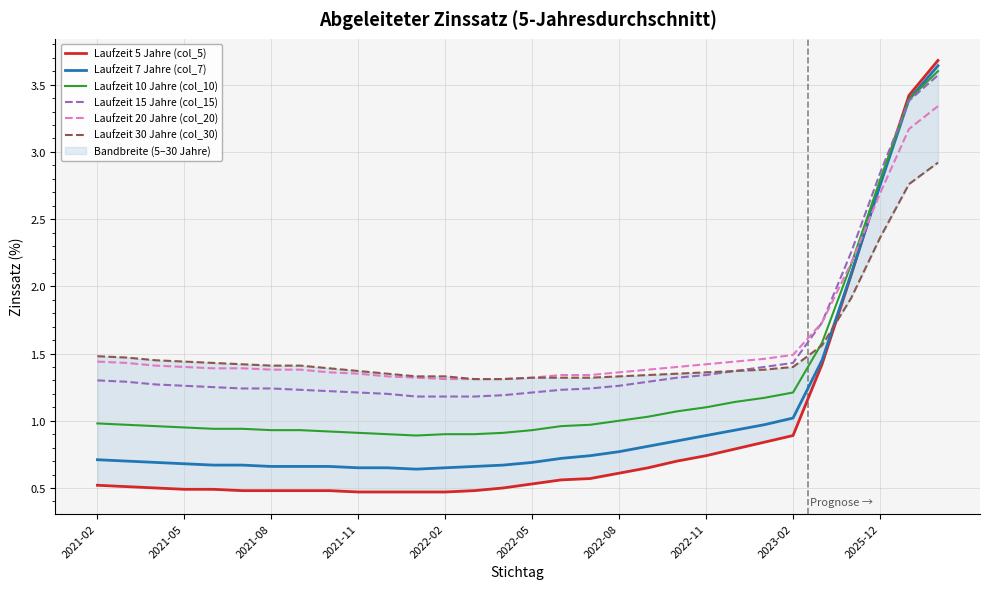

Reading right to left, what are all the values shown in this chart?

Laufzeit 5 Jahre (col_5): 3.7	3.4	2.8	2.1	1.4	0.9	0.8	0.8	0.7	0.7	0.7	0.6	0.6	0.6	0.5	0.5	0.5	0.5	0.5	0.5	0.5	0.5	0.5	0.5	0.5	0.5	0.5	0.5	0.5	0.5
Laufzeit 7 Jahre (col_7): 3.6	3.4	2.8	2.1	1.4	1.0	1.0	0.9	0.9	0.8	0.8	0.8	0.7	0.7	0.7	0.7	0.7	0.7	0.6	0.7	0.7	0.7	0.7	0.7	0.7	0.7	0.7	0.7	0.7	0.7
Laufzeit 10 Jahre (col_10): 3.6	3.4	2.8	2.2	1.6	1.2	1.2	1.1	1.1	1.1	1.0	1.0	1.0	1.0	0.9	0.9	0.9	0.9	0.9	0.9	0.9	0.9	0.9	0.9	0.9	0.9	0.9	1.0	1.0	1.0
Laufzeit 15 Jahre (col_15): 3.6	3.4	2.8	2.2	1.7	1.4	1.4	1.4	1.3	1.3	1.3	1.3	1.2	1.2	1.2	1.2	1.2	1.2	1.2	1.2	1.2	1.2	1.2	1.2	1.2	1.2	1.3	1.3	1.3	1.3
Laufzeit 20 Jahre (col_20): 3.3	3.2	2.7	2.2	1.7	1.5	1.5	1.4	1.4	1.4	1.4	1.4	1.3	1.3	1.3	1.3	1.3	1.3	1.3	1.3	1.4	1.4	1.4	1.4	1.4	1.4	1.4	1.4	1.4	1.4
Laufzeit 30 Jahre (col_30): 2.9	2.8	2.4	1.9	1.6	1.4	1.4	1.4	1.4	1.4	1.3	1.3	1.3	1.3	1.3	1.3	1.3	1.3	1.3	1.4	1.4	1.4	1.4	1.4	1.4	1.4	1.4	1.4	1.5	1.5